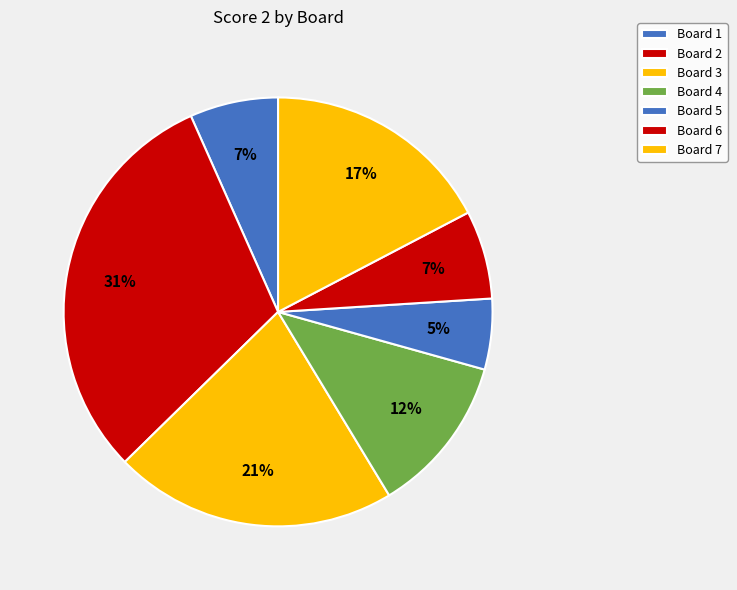

Which category has the biggest portion of the pie?

Board 2